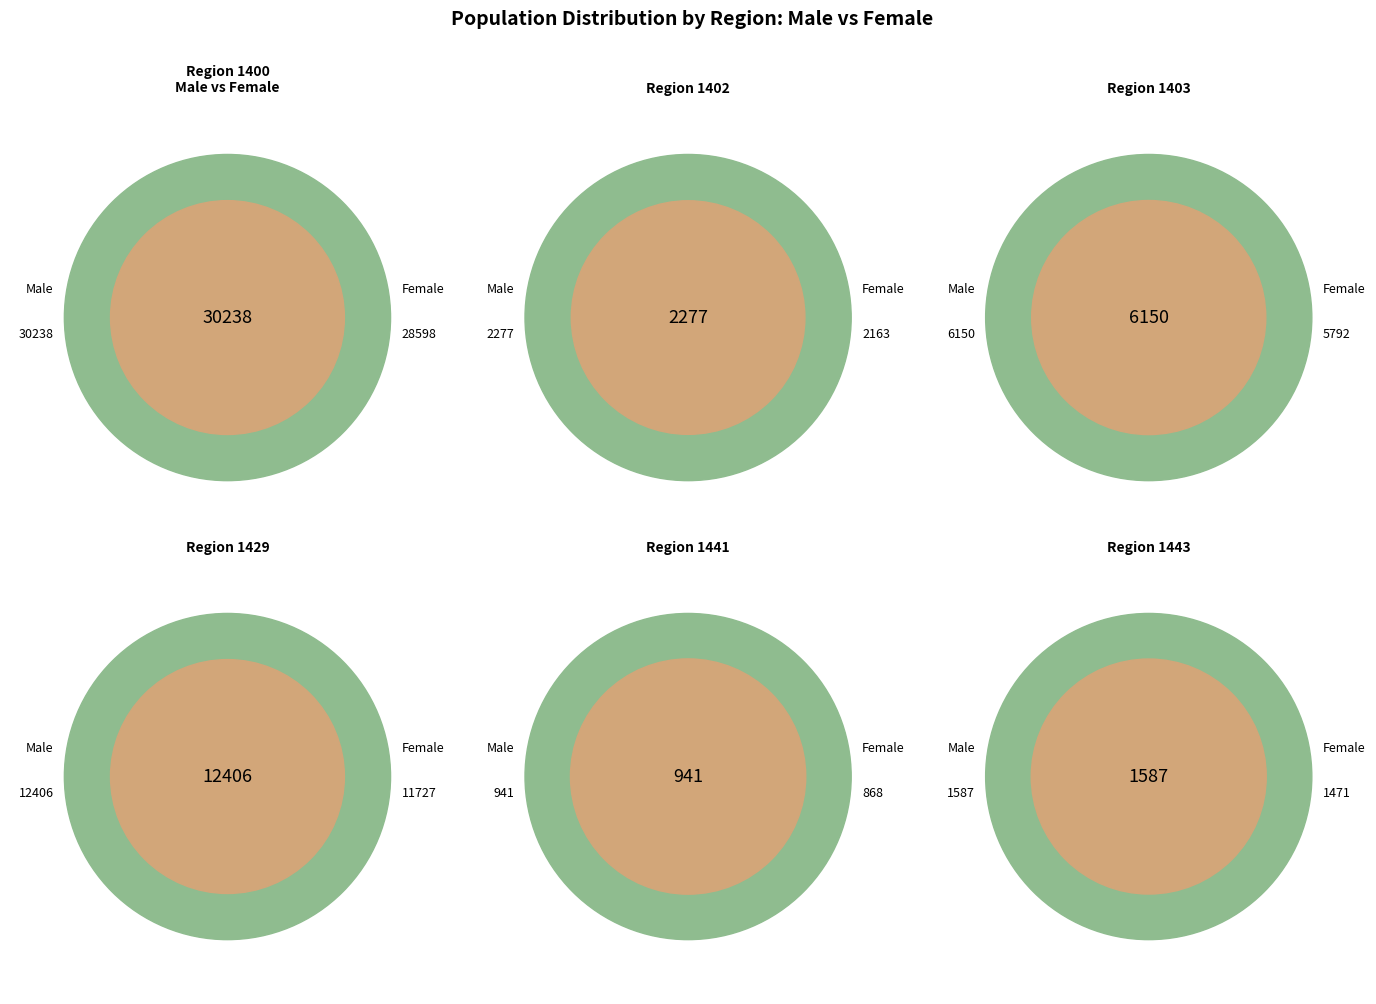

To the nearest percent, what is the difference between the largest and smallest slice percentages?

49%